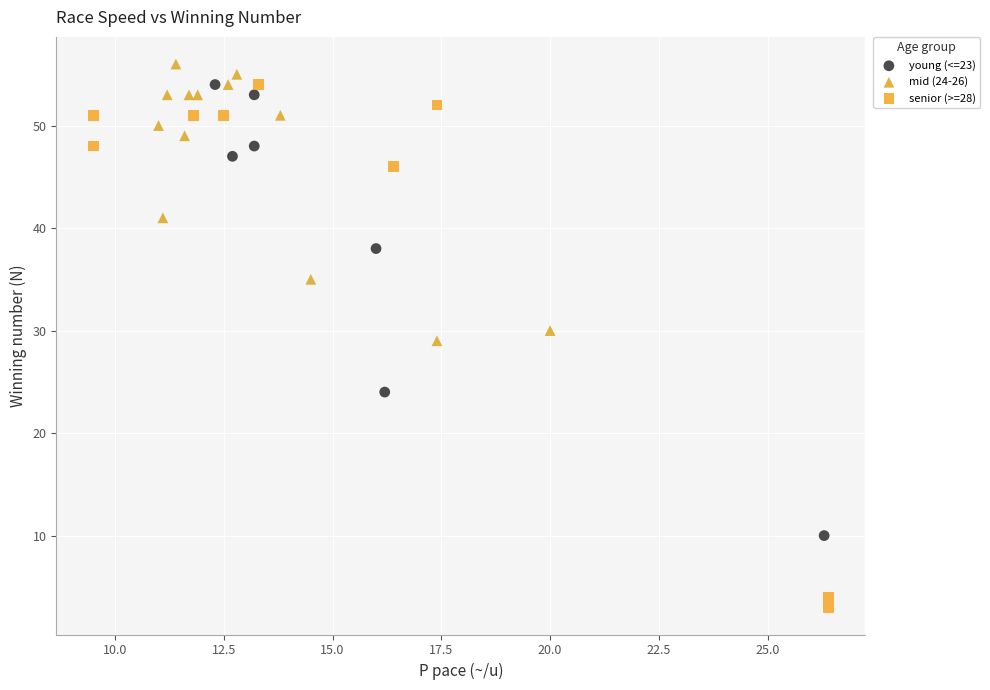

Which series has the largest Y range (max minus min)?

senior (>=28)